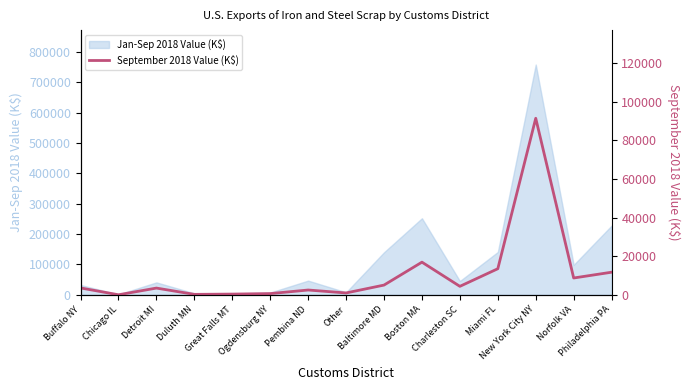

Rank the categories by value from lowest to highest.

Chicago IL, Duluth MN, Great Falls MT, Ogdensburg NY, Other, Pembina ND, Detroit MI, Buffalo NY, Charleston SC, Baltimore MD, Norfolk VA, Philadelphia PA, Miami FL, Boston MA, New York City NY